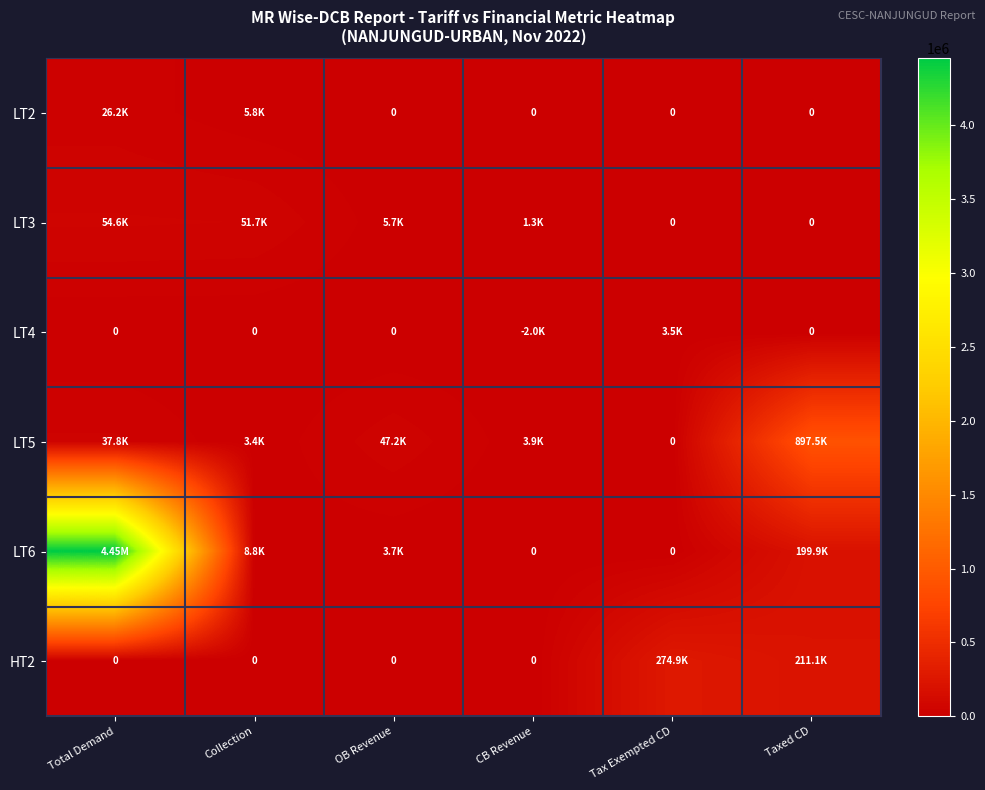

What is the sum of the LT5 values at CB Revenue and Taxed CD?

901380.0